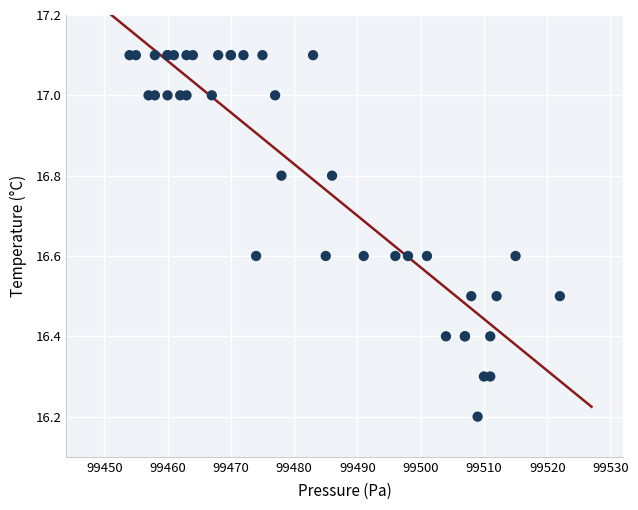

What Y value in the scatter plot is closest to 16?

16.2